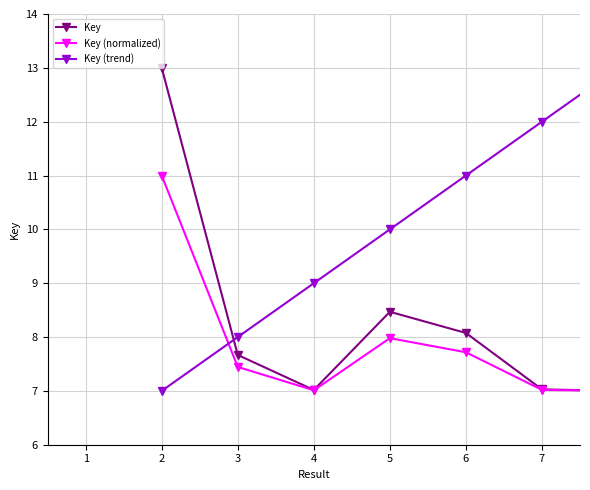

What is the value of the Key (trend) point at the 6th from the left?

12.0